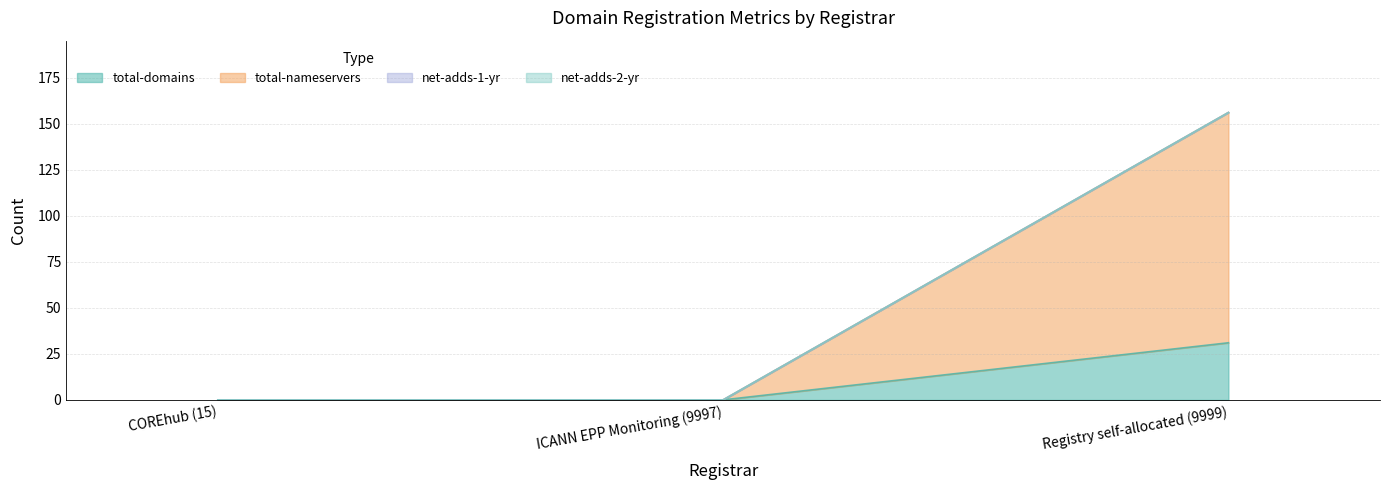

How many values in the total-nameservers series exceed 0?

1